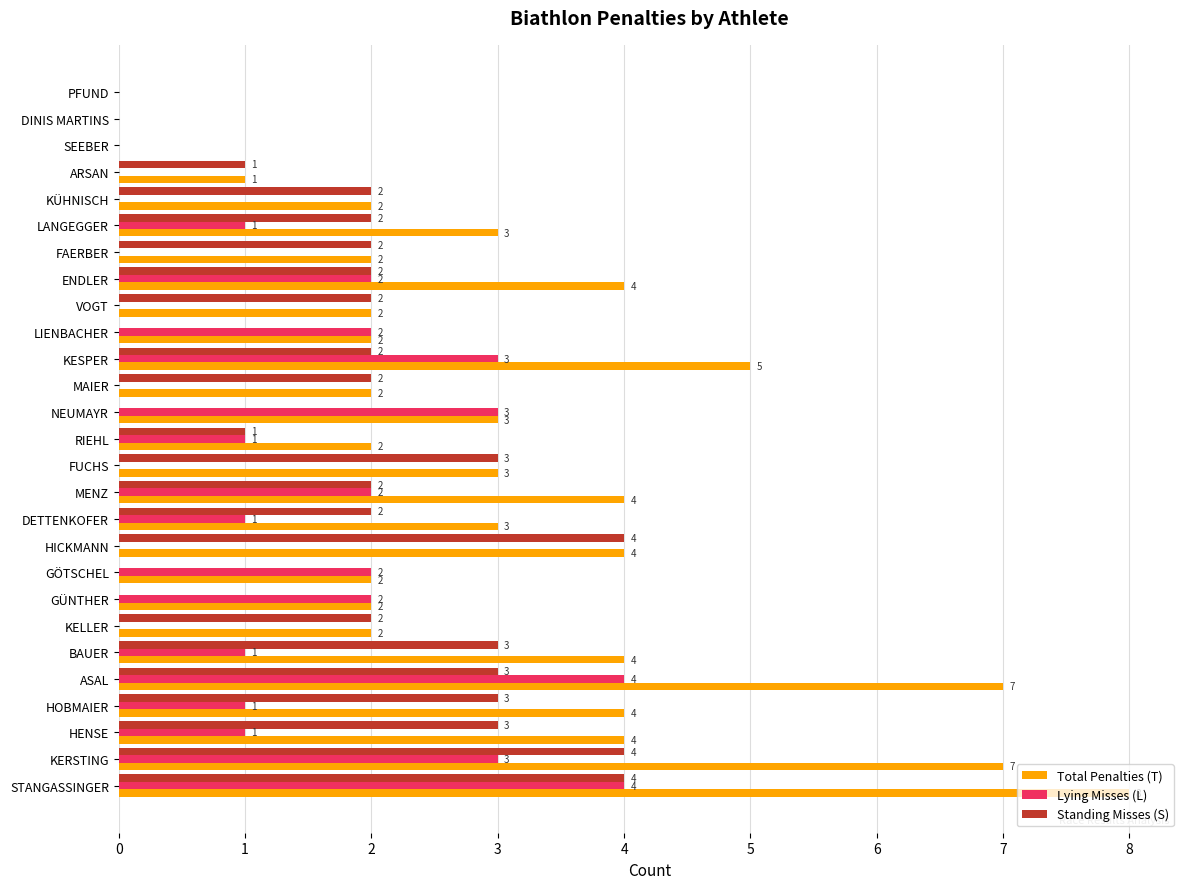

What is the highest value of the Standing Misses (S) series?

4